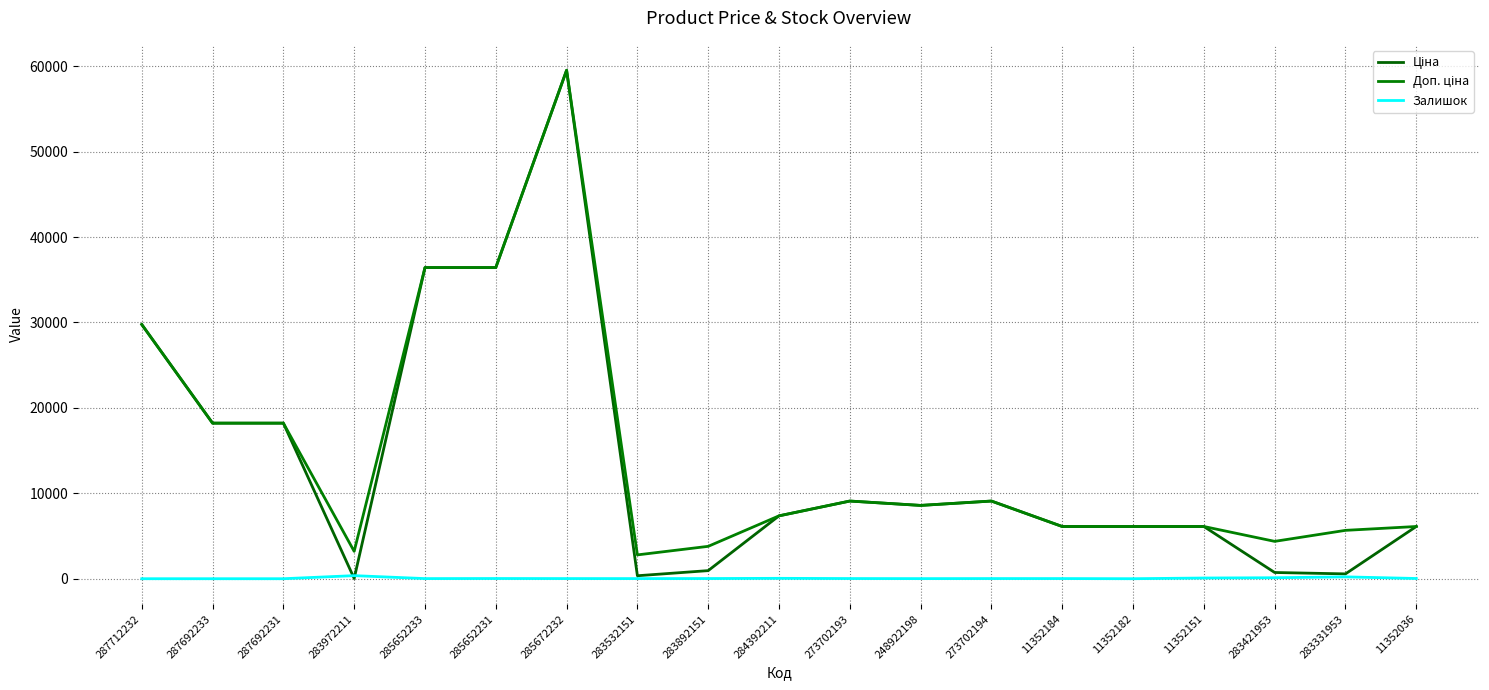

How many lines are shown in the chart?

3